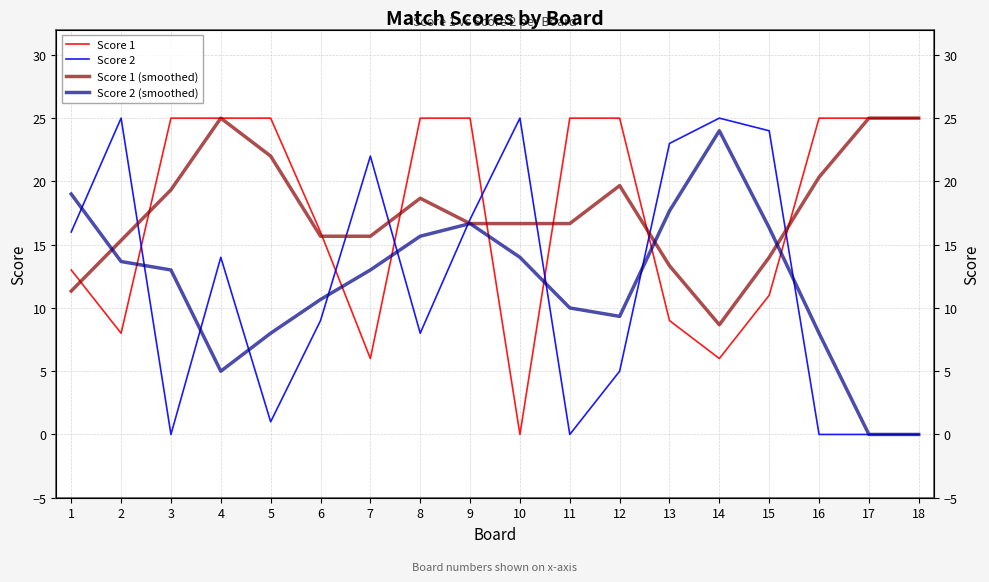

Does the chart display data point markers on the line(s)?

No